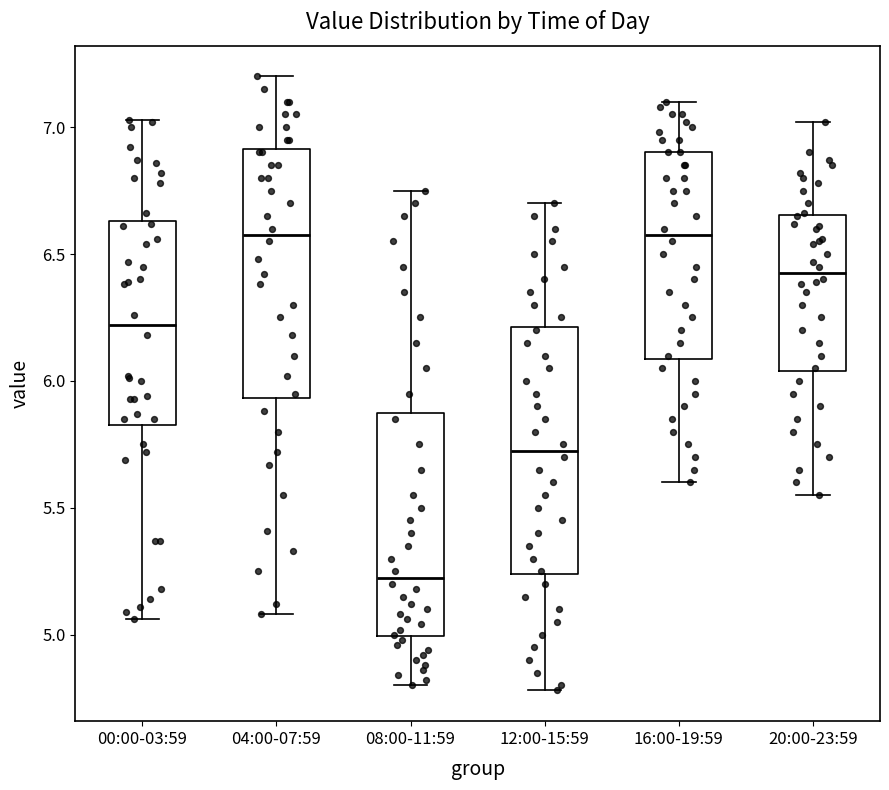

Reading left to right, read every box against the y-axis: the position of its median line, the range the box covers, and the ends of its whiskers. The values are not printed on the chart, so give them approximately, as read against the axis.

00:00-03:59: median 6.20, box 5.85 to 6.65, whiskers 5.05 to 7.05
04:00-07:59: median 6.60, box 5.95 to 6.90, whiskers 5.10 to 7.20
08:00-11:59: median 5.25, box 5.00 to 5.90, whiskers 4.80 to 6.75
12:00-15:59: median 5.75, box 5.25 to 6.20, whiskers 4.80 to 6.70
16:00-19:59: median 6.60, box 6.10 to 6.90, whiskers 5.60 to 7.10
20:00-23:59: median 6.45, box 6.05 to 6.65, whiskers 5.55 to 7.00